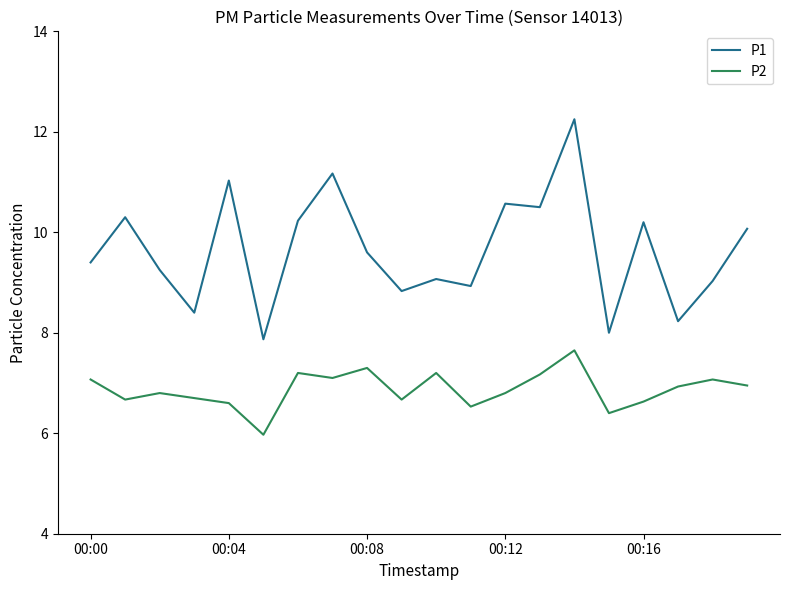

In P1, how many points are higher than both neighbors (excluding endpoints)?

7